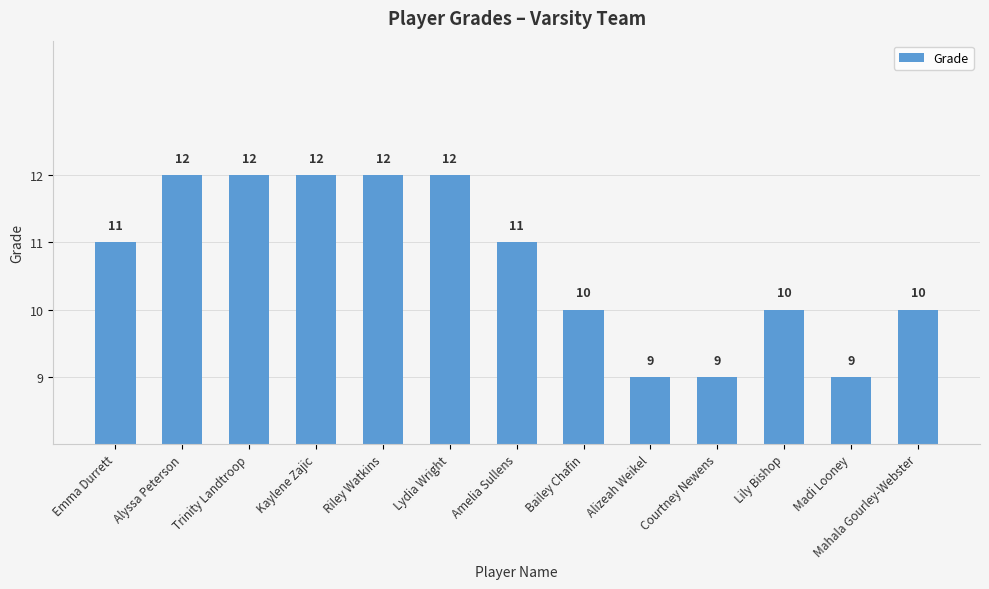

What position from the left is Lydia Wright?

6